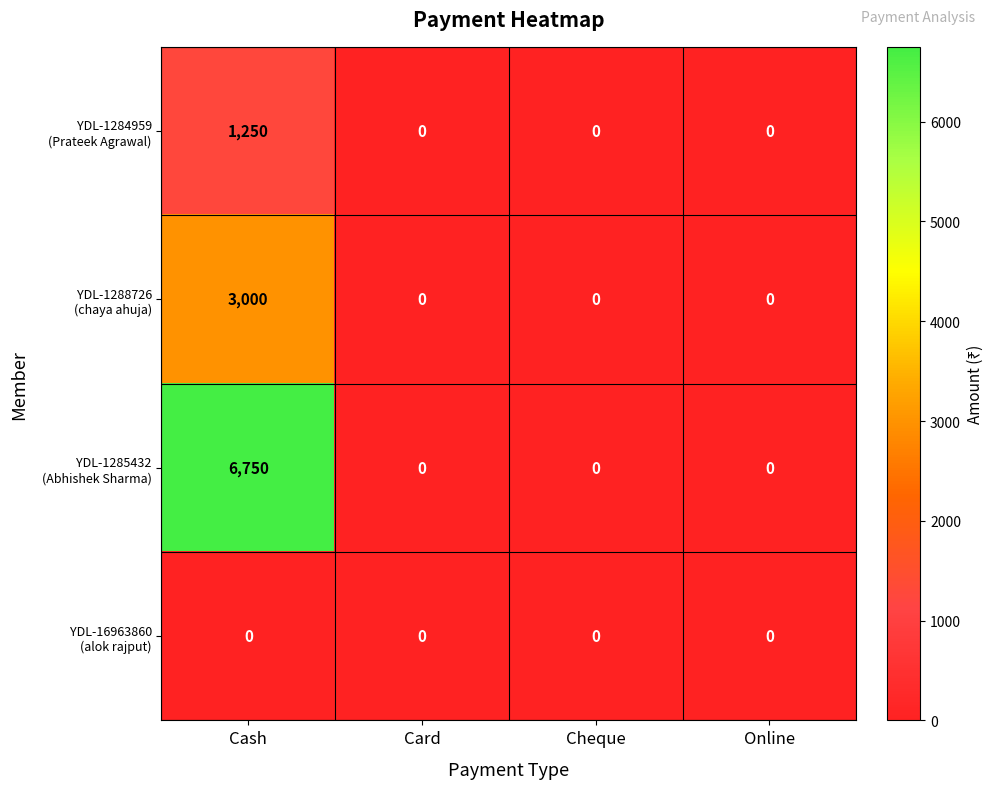

Which category has the highest value across all series?

Cash